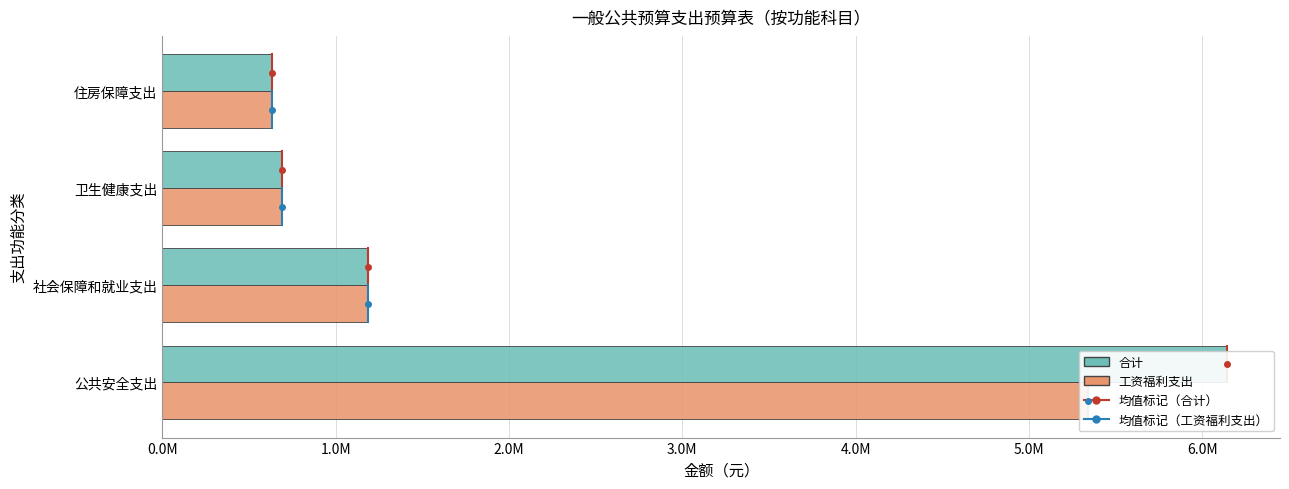

How many bars are there in each group?

2